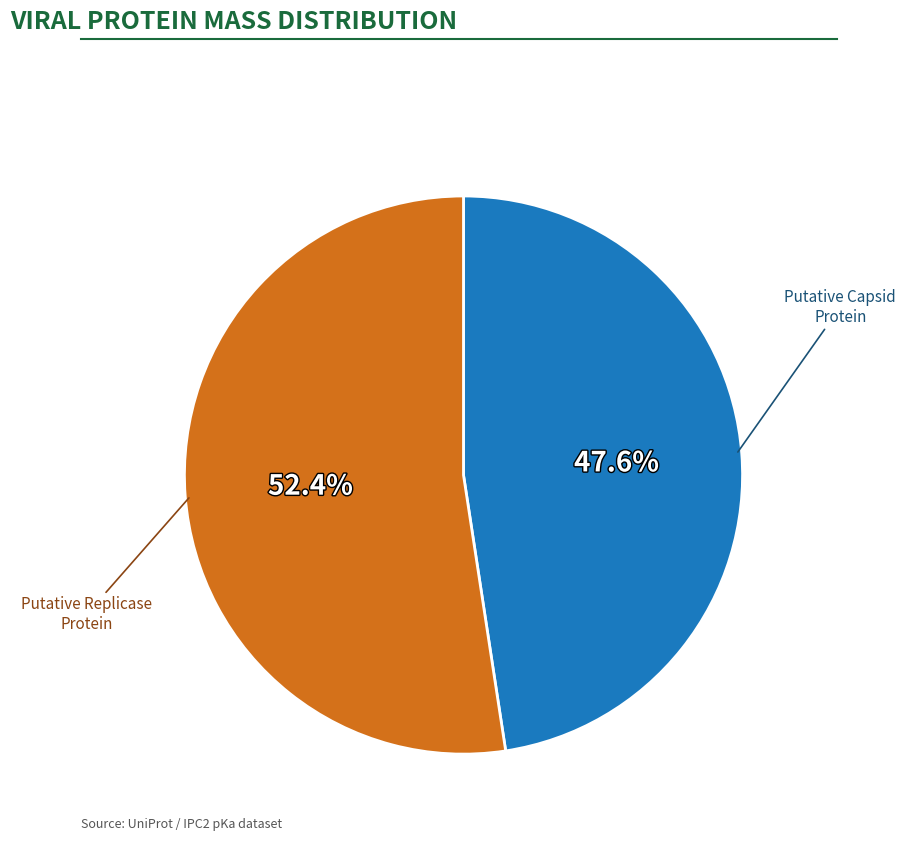

Does any single category account for the majority?

Yes